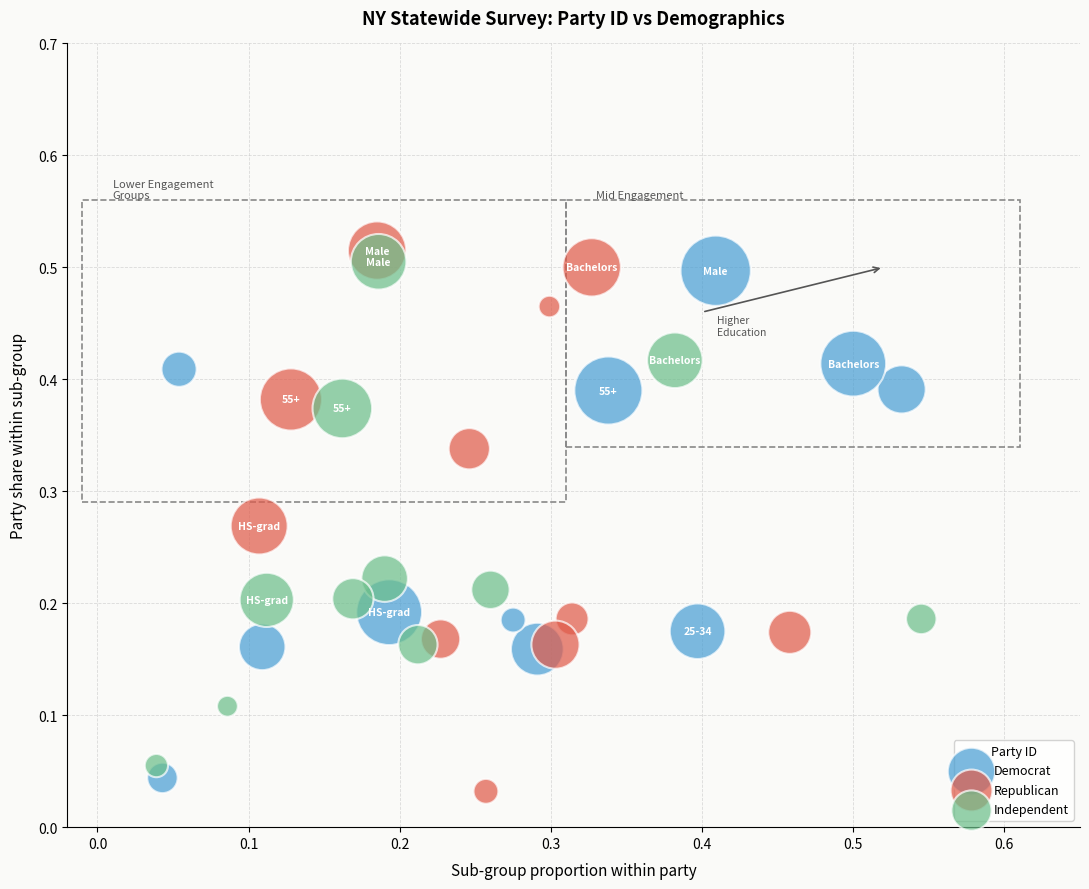

What are all the series names shown in the legend?

Democrat, Republican, Independent